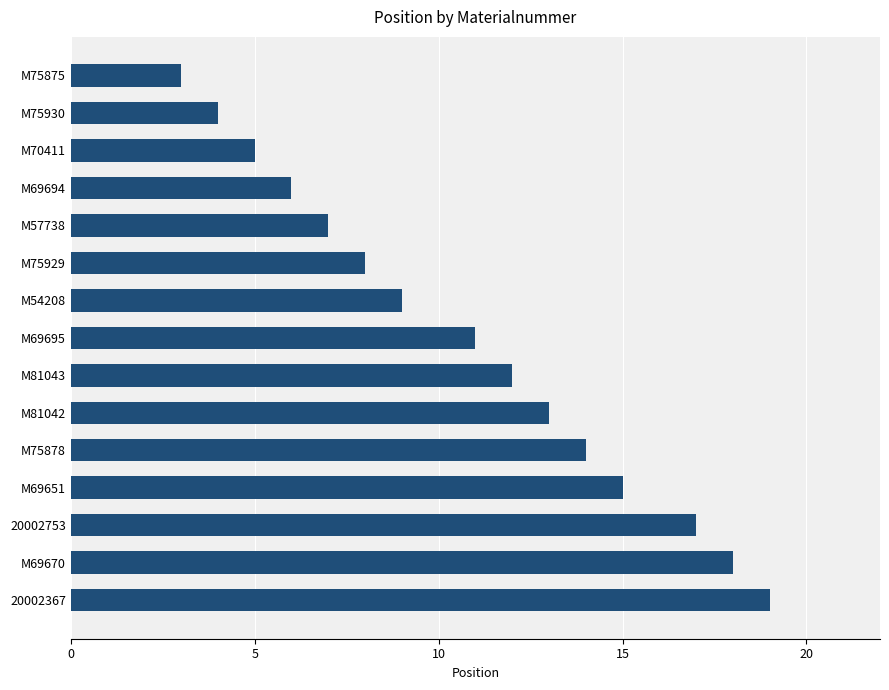

List the labels in order of value, smallest first.

M75875, M75930, M70411, M69694, M57738, M75929, M54208, M69695, M81043, M81042, M75878, M69651, 20002753, M69670, 20002367